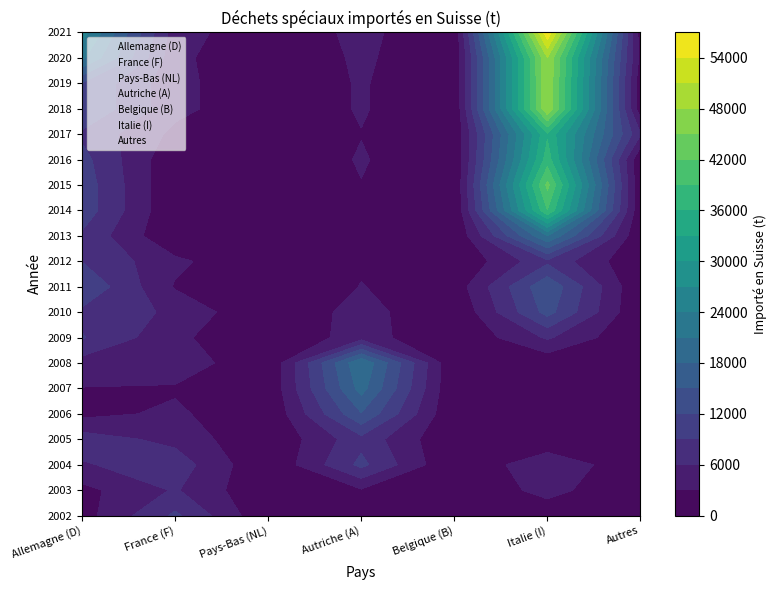

What is the difference between the France (F) values at 2007 and 2020?

1200